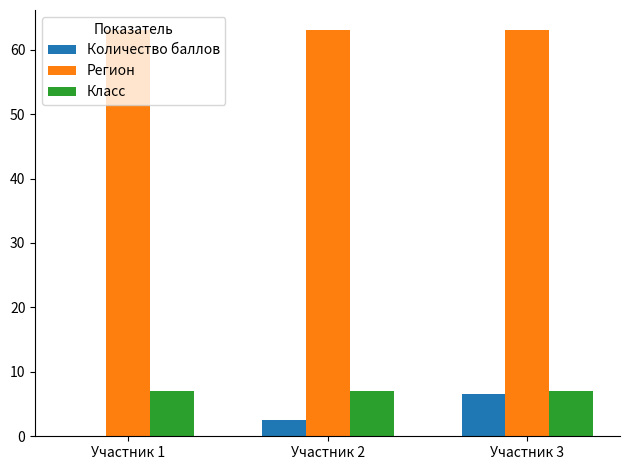

What is the sum of all Регион values?

189.0